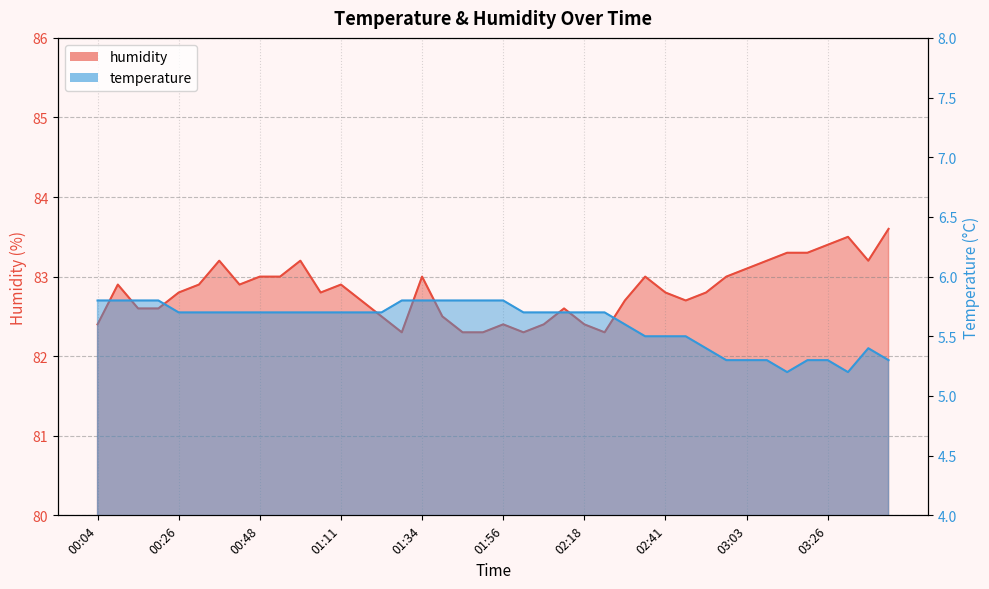

True or false: temperature and humidity intersect in this chart.

False